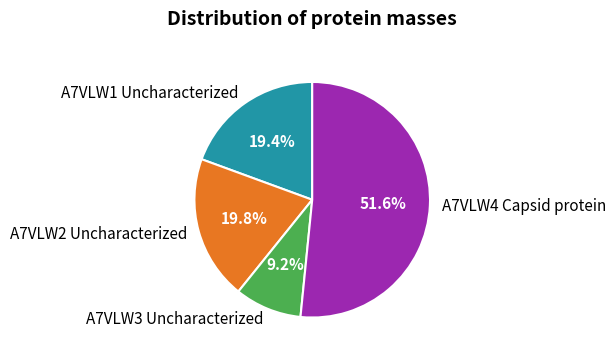

To the nearest percent, what percentage of the pie is A7VLW4 Capsid protein?

52%